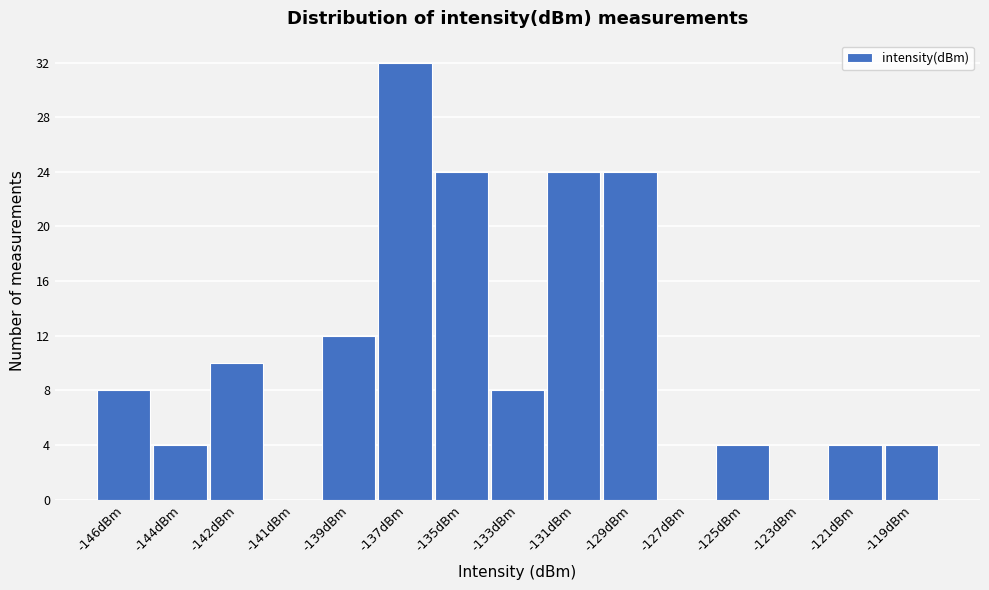

Reading left to right, list all the values displayed in this chart.

-146dBm=8	-144dBm=4	-142dBm=10	-141dBm=0	-139dBm=12	-137dBm=32	-135dBm=24	-133dBm=8	-131dBm=24	-129dBm=24	-127dBm=0	-125dBm=4	-123dBm=0	-121dBm=4	-119dBm=4